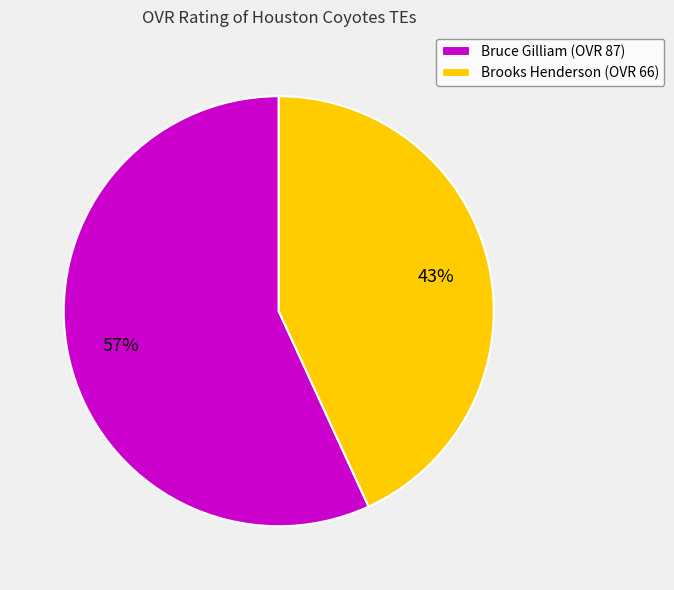

True or false: Brooks Henderson accounts for 43% of the total.

True